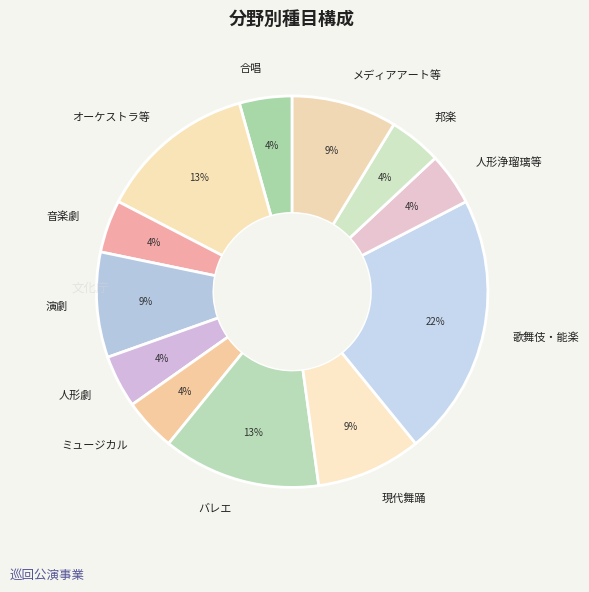

What is the ratio of the value at 人形浄瑠璃等 to the value at バレエ?

0.3